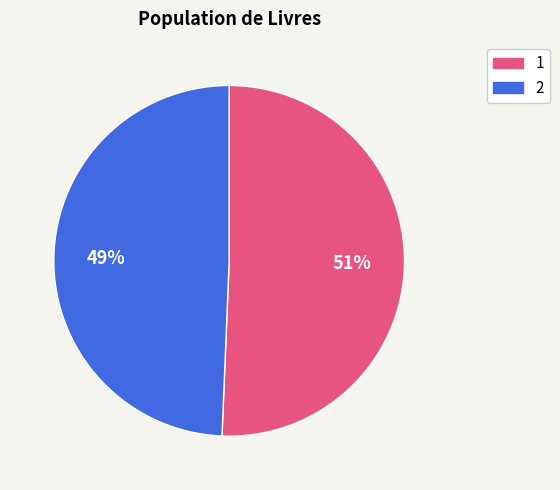

Which has a higher value, 1 or 2?

1